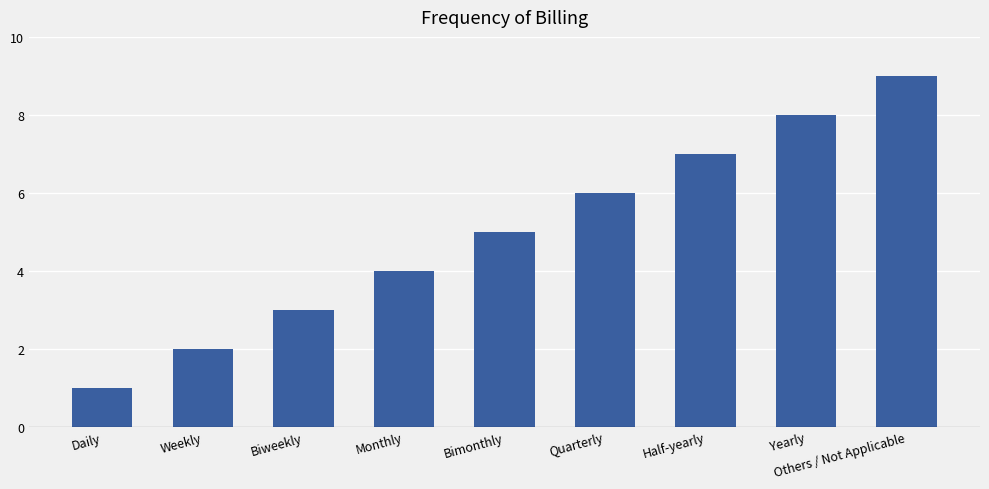

Are the bars horizontal?

No